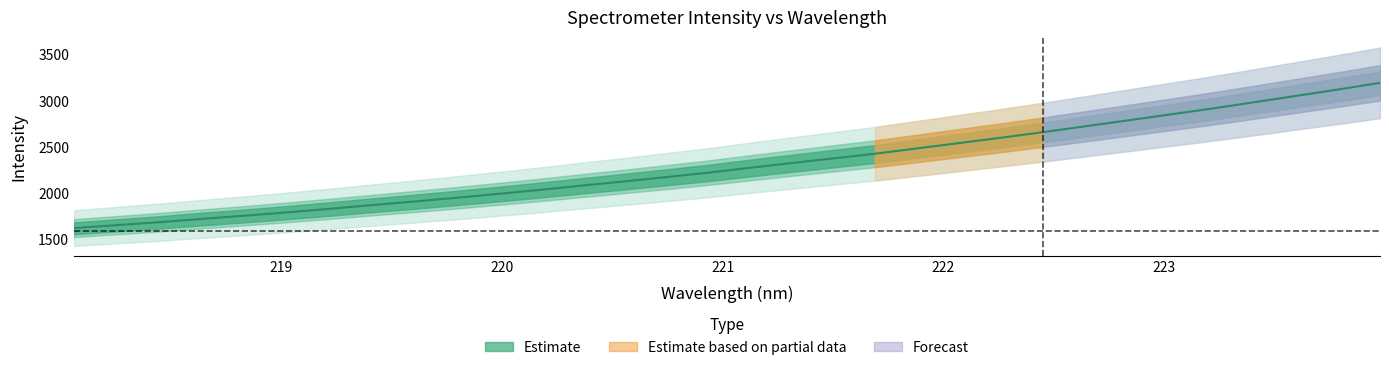

True or false: the data shows 942.2 at 7.

False